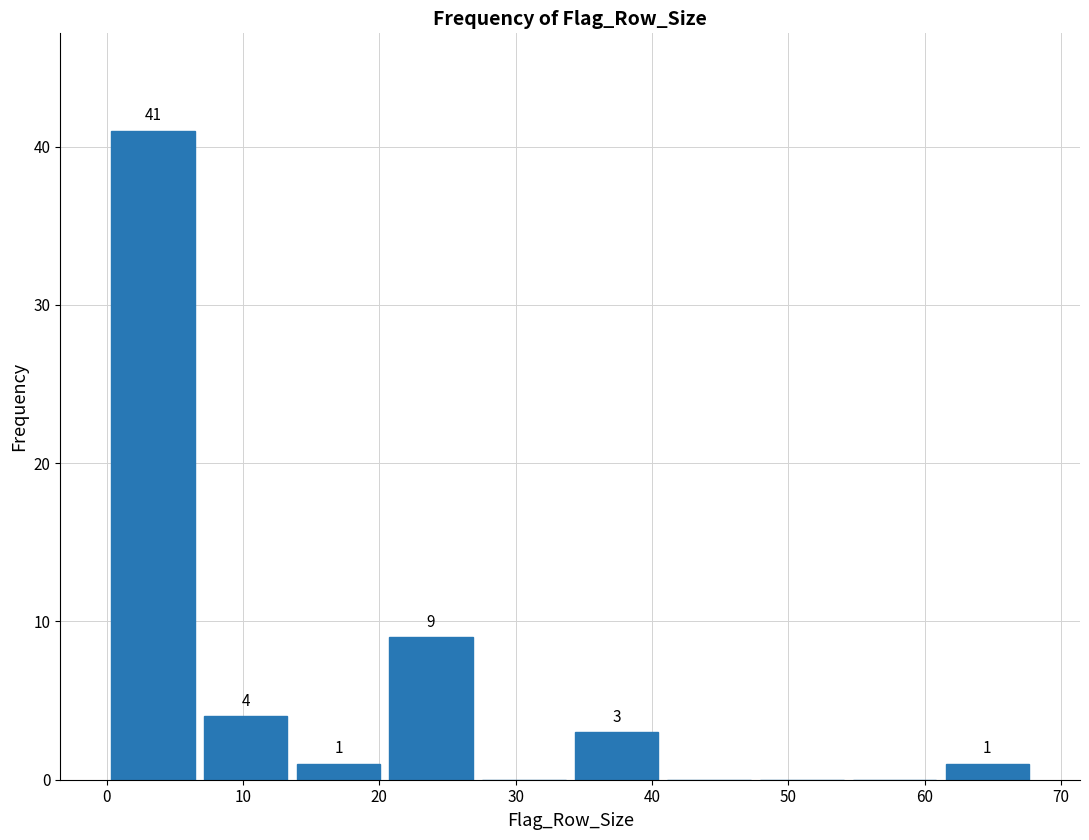

Which range on the x-axis has the tallest bar?

0.0 to 6.8